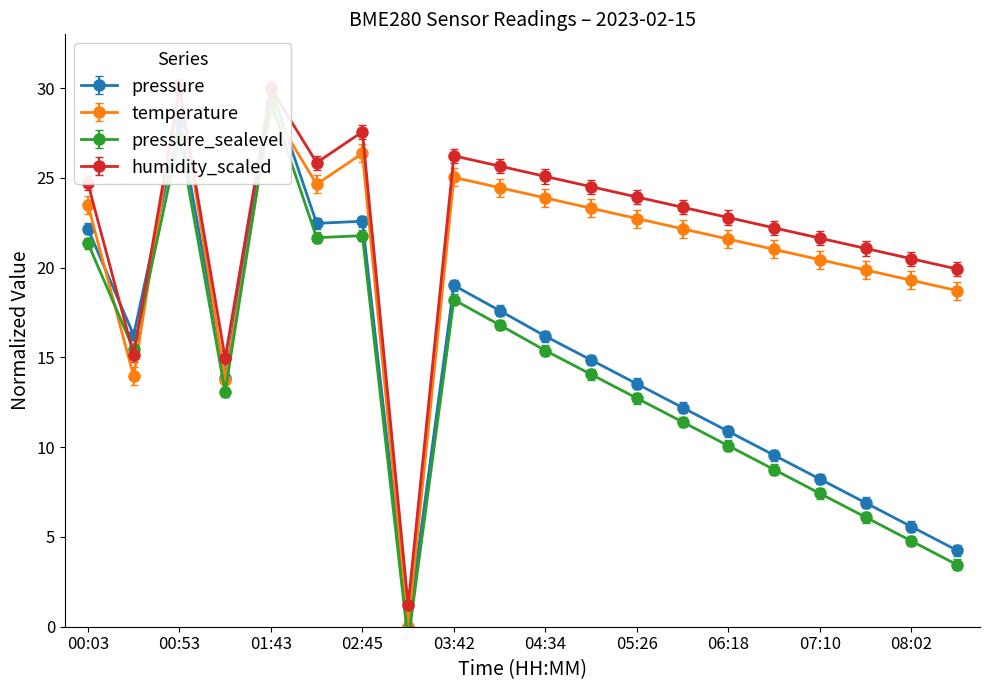

What is the difference between the temperature values at 02:45 and 01:18?

12.6